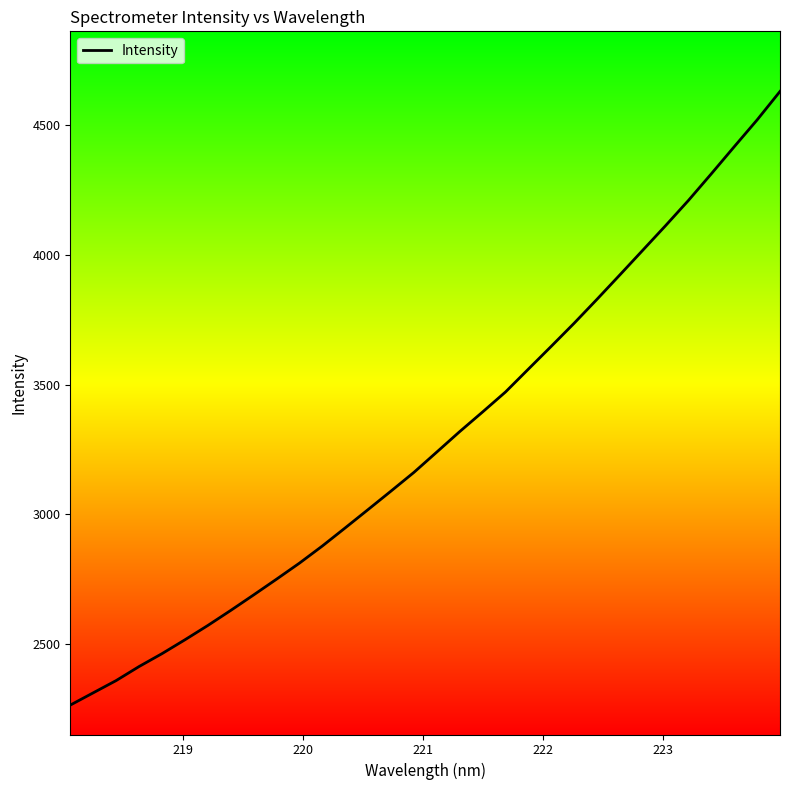

What is the greatest value displayed?

4629.7